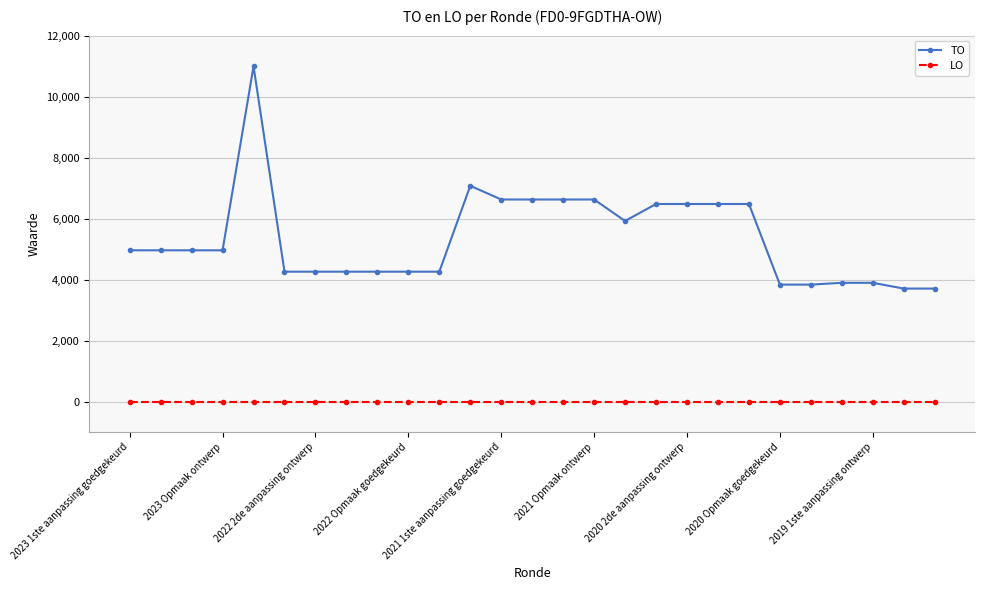

What is the highest value of the TO series?

10995